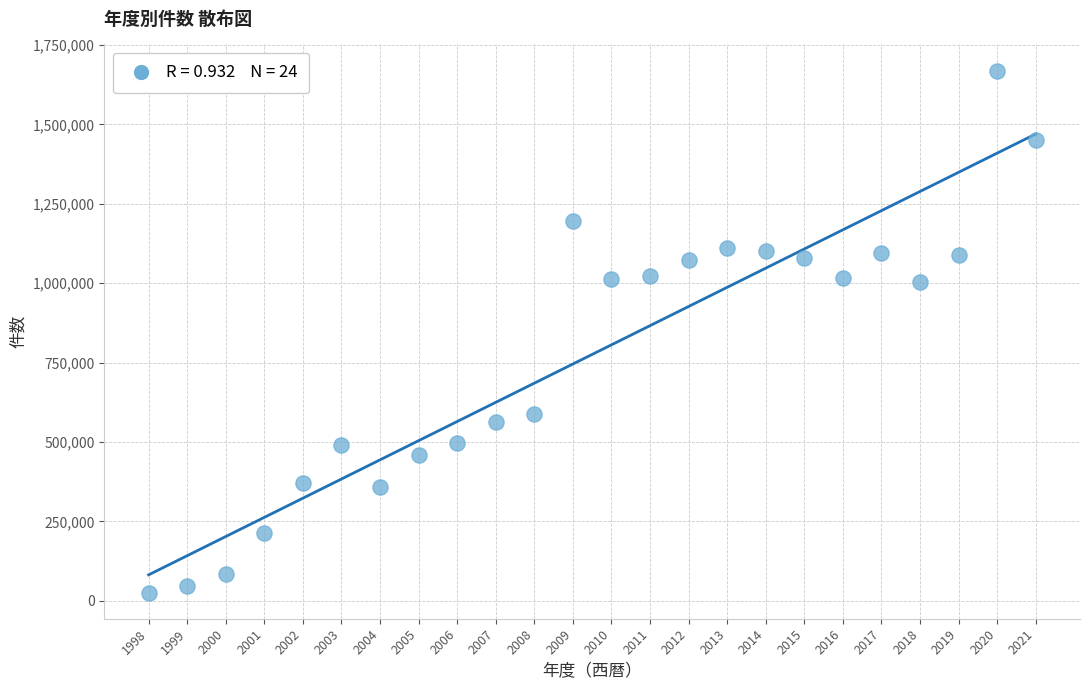

What is the range of X values (max minus min)?

23